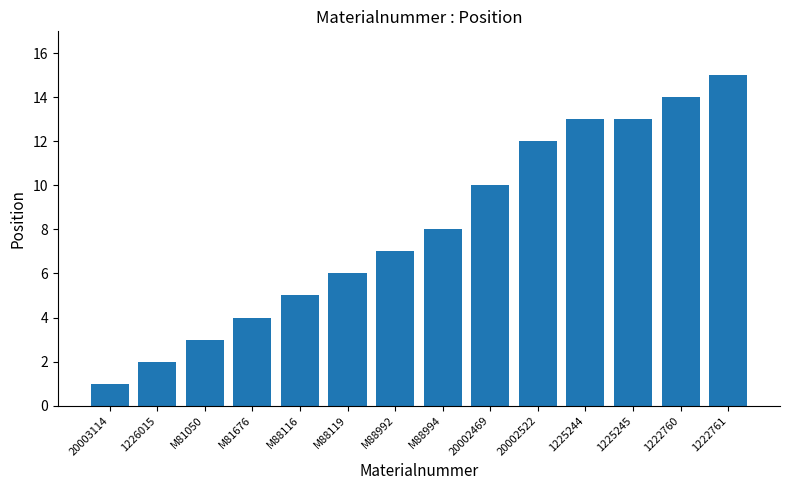

What is the average value?

8